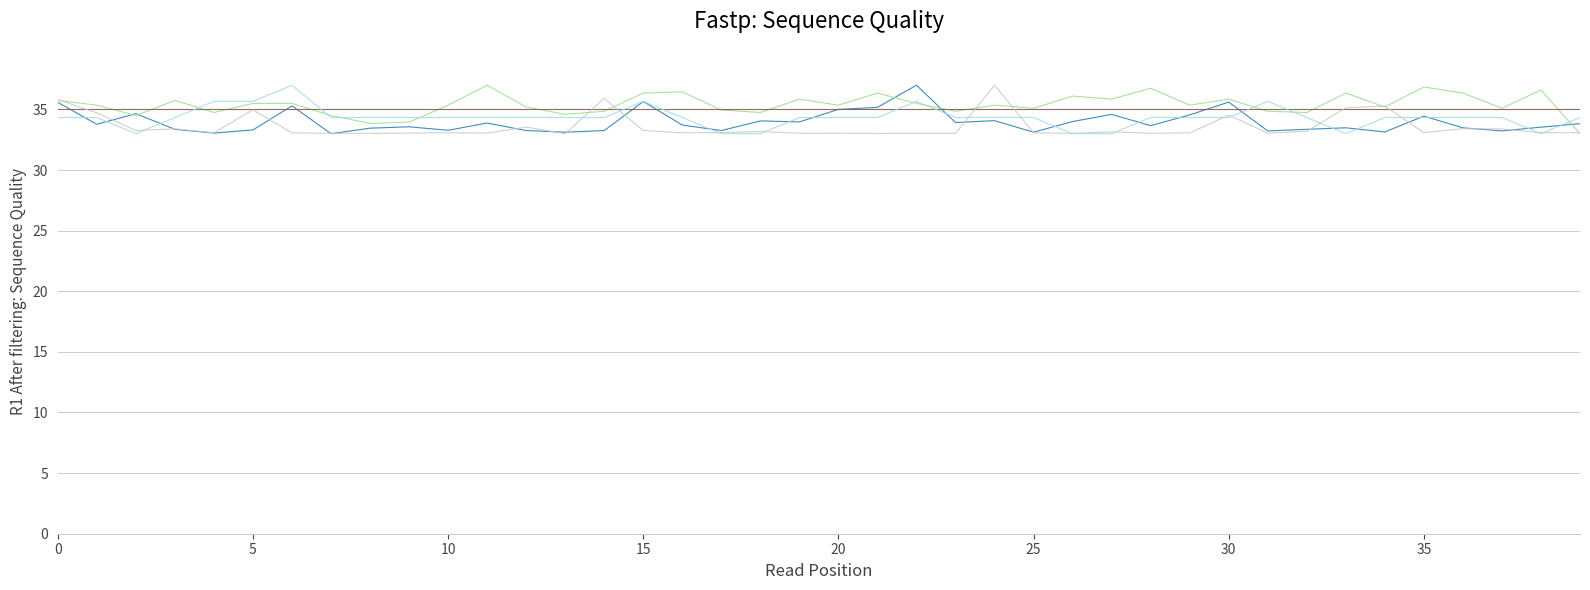

What is the smallest value displayed?

33.0